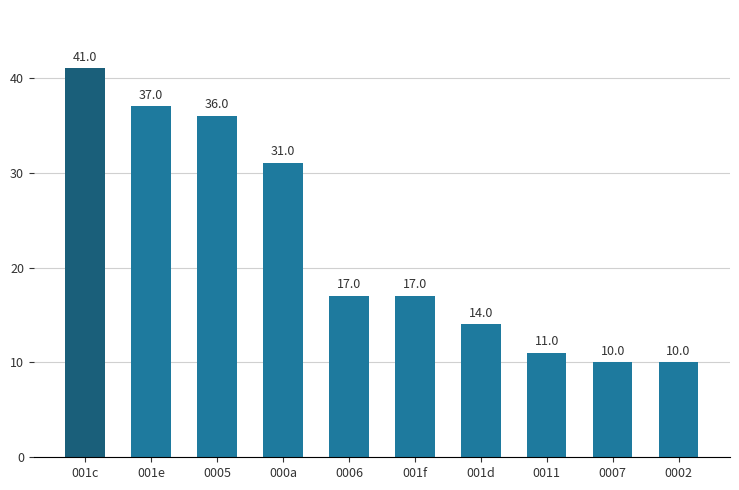

What is the difference between the values at 001f and 0005?

19